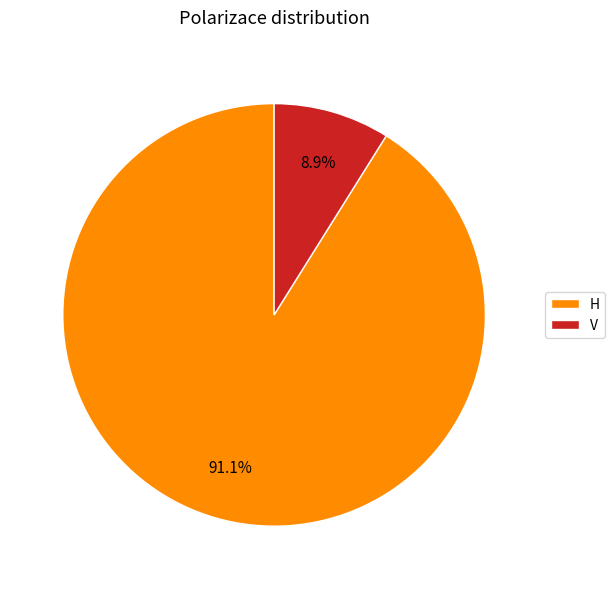

Which has a higher value, H or V?

H